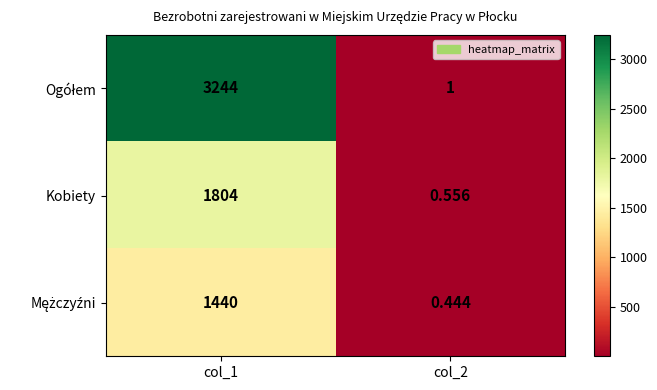

Rank the series by their average value, from highest to lowest.

Ogółem, Kobiety, Mężczyźni